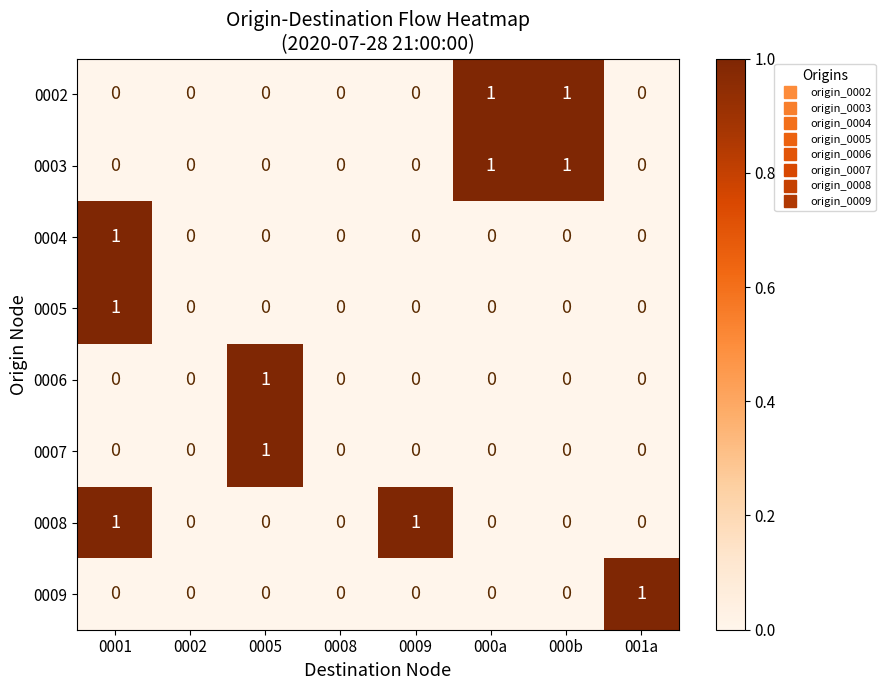

At which category is the sum across all series the highest?

0001